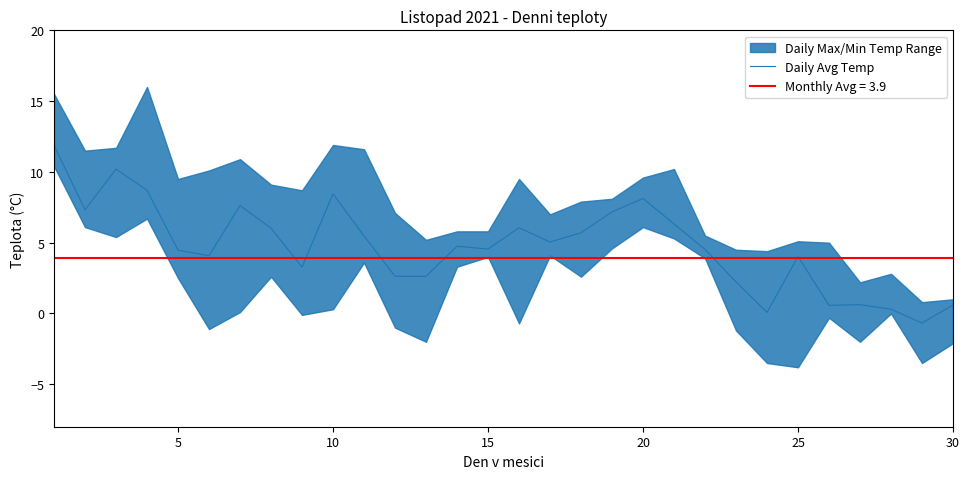

What is the highest value of the Daily Avg Temp series?

11.9